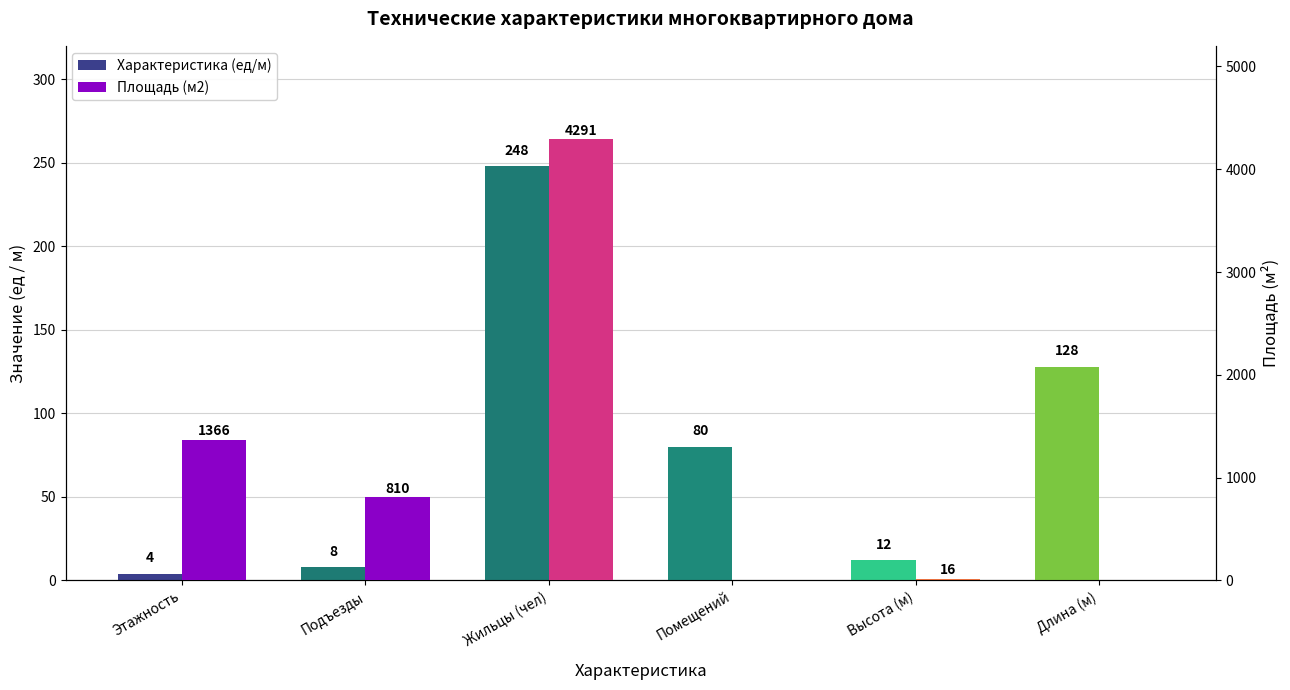

Rank the series by their average value, from highest to lowest.

Площадь (м2), Характеристика (ед/м)